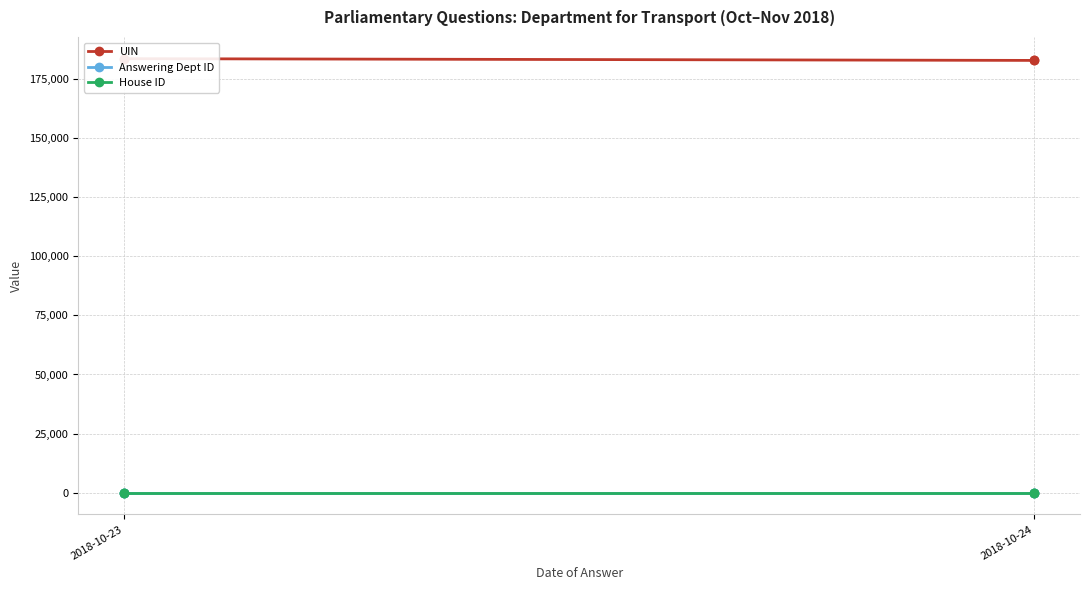

What is the spread (max minus min) of values at 2018-10-24?

182726